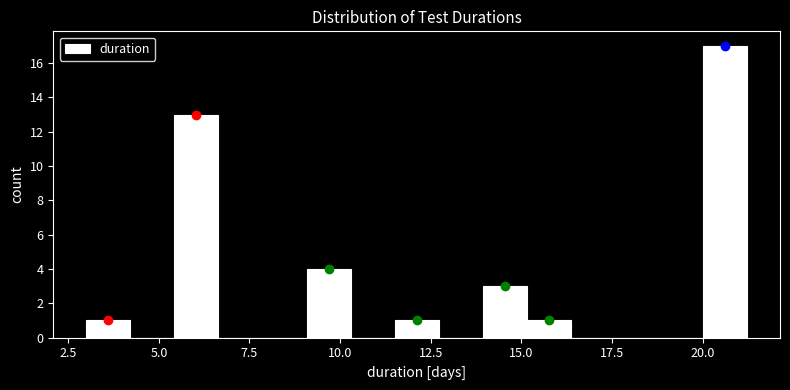

Around what value on the x-axis is the tallest bar? Give the approximate position of its centre, as read against the axis.

20.5